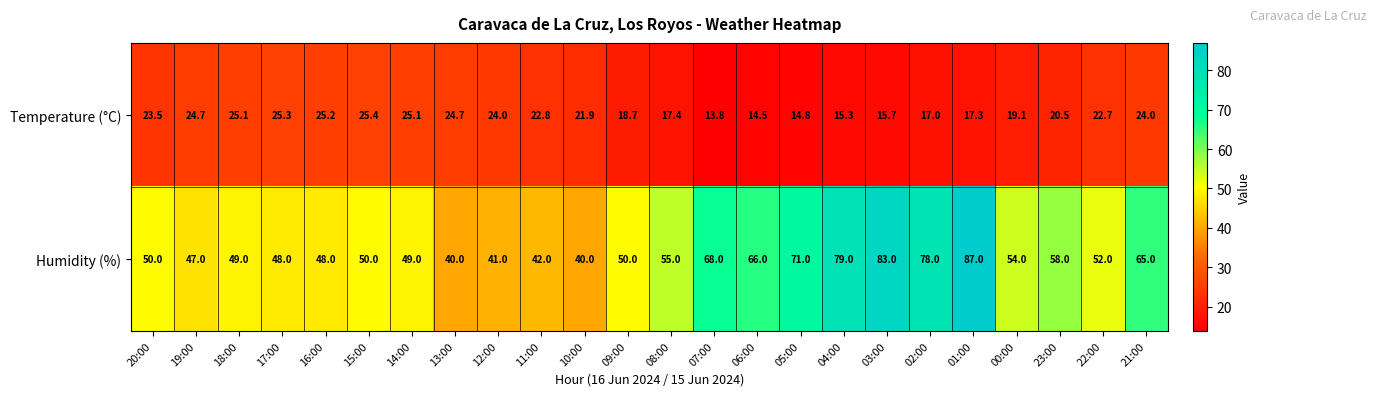

What is the sum of the Temperature (°C) values at 22:00 and 03:00?

38.4